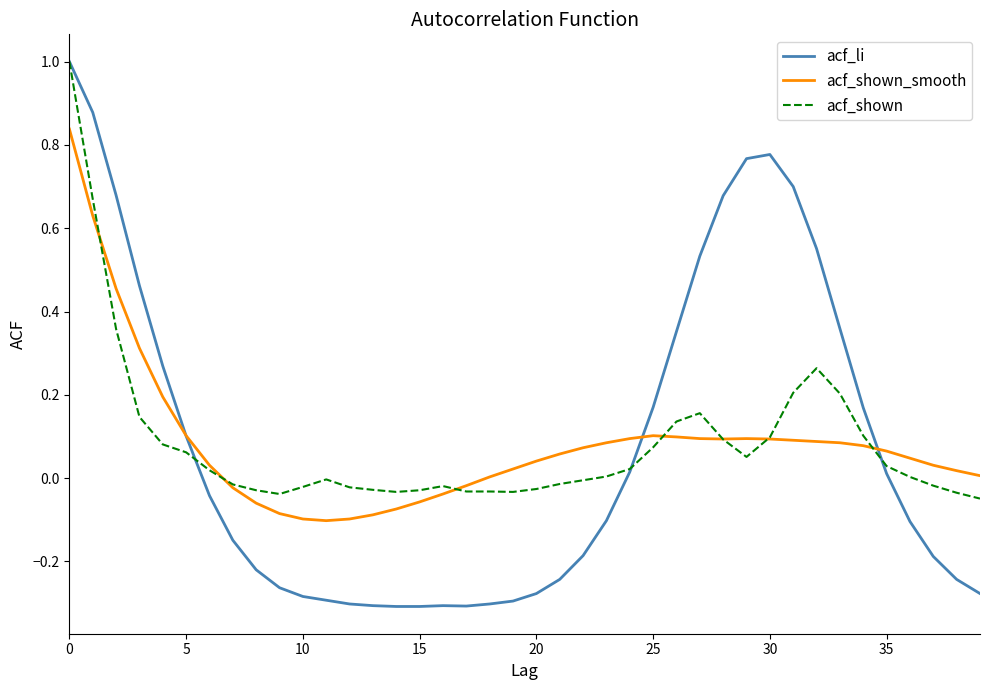

Which series has the widest spread of values?

acf_li